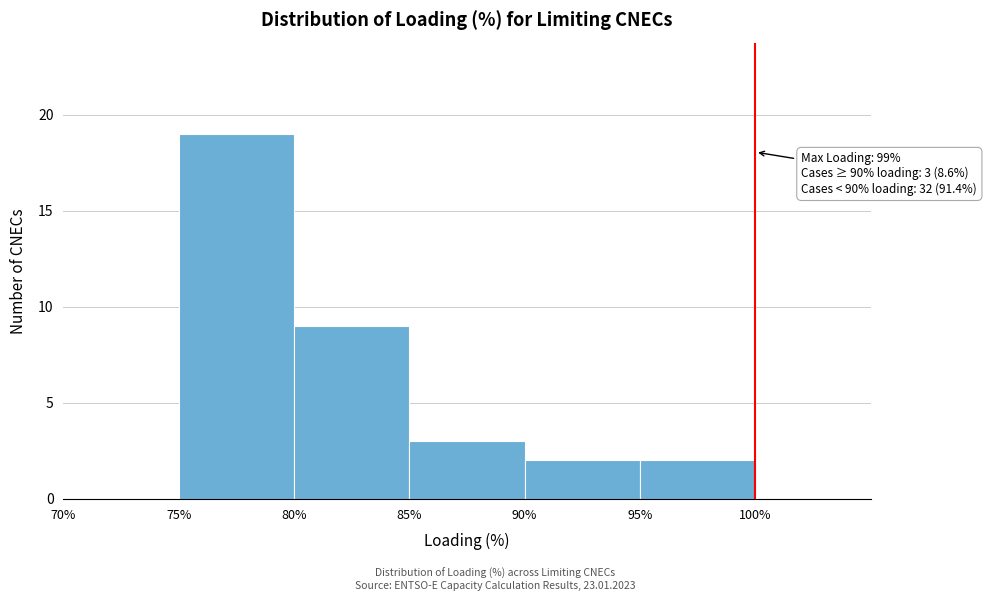

Over which range of the x-axis is the bar tallest?

75 to 80